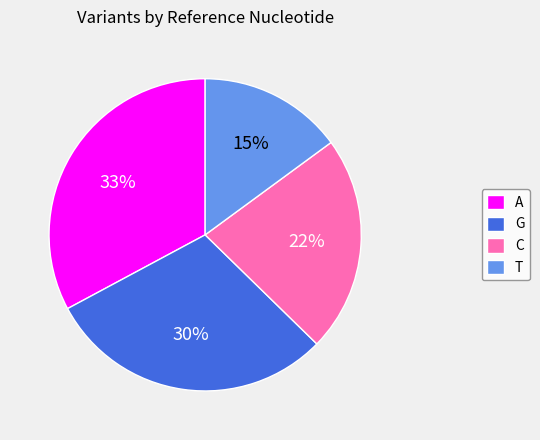

To the nearest percent, what is the average slice percentage?

25%